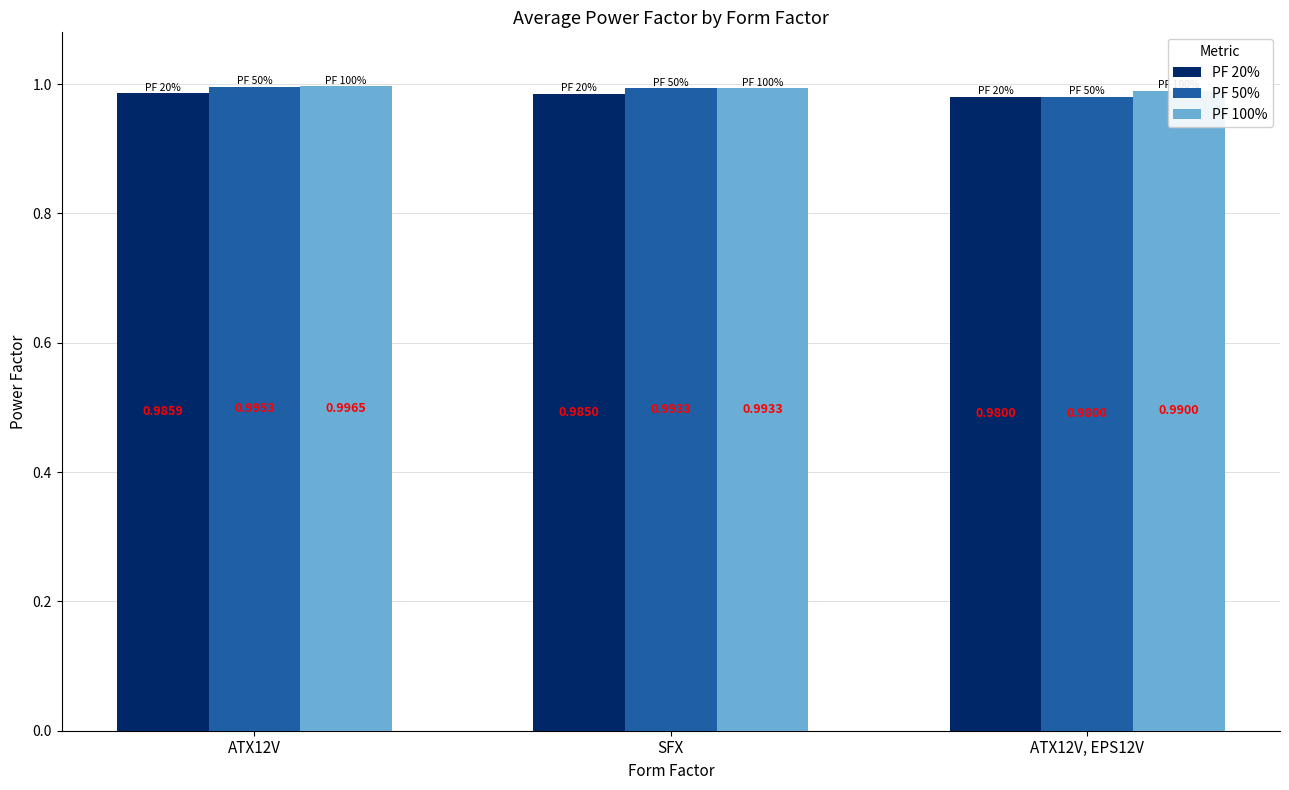

Reading right to left, extract all data points from this chart.

PF 20%: 1.0	1.0	1.0
PF 50%: 1.0	1.0	1.0
PF 100%: 1.0	1.0	1.0